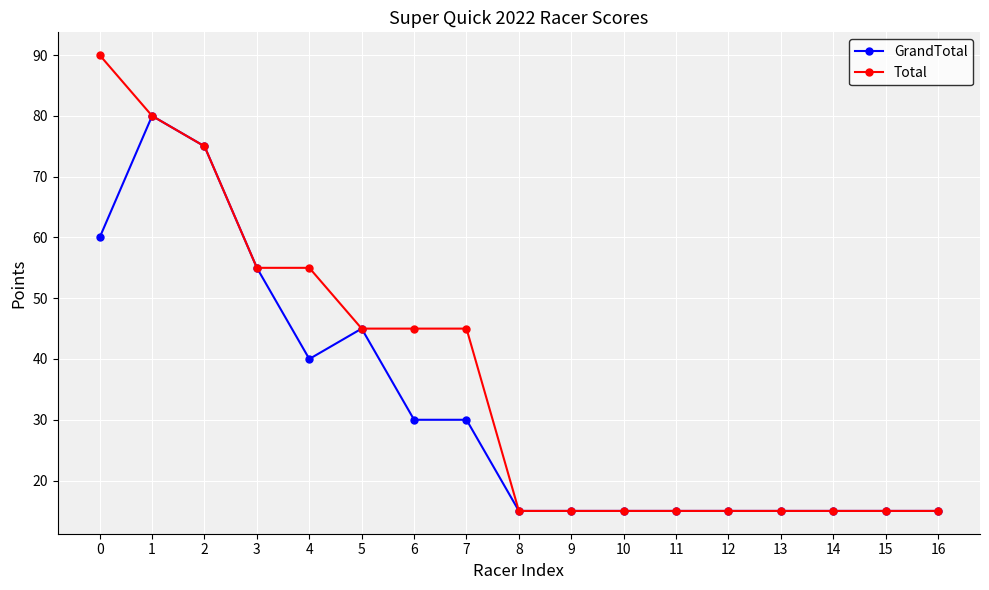

What is the value of the GrandTotal point at the 6th from the left?

45